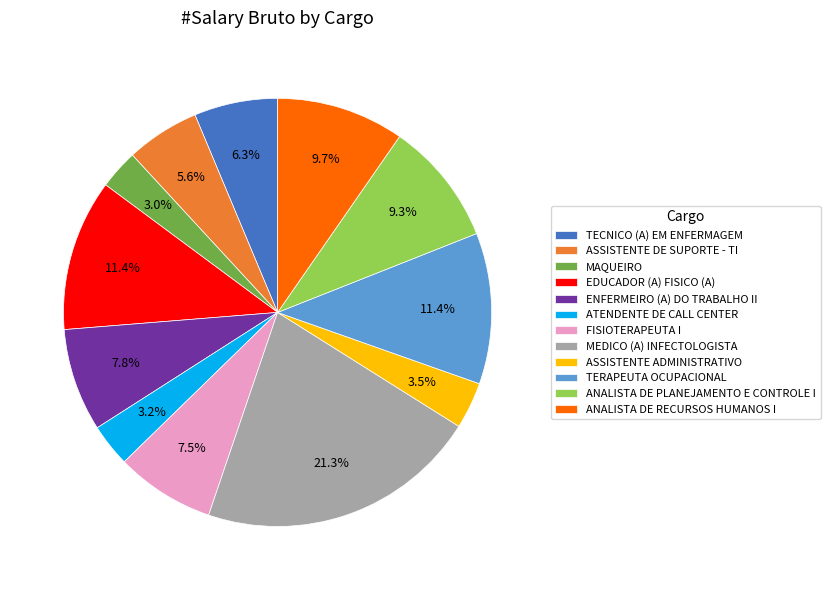

What is the largest slice in the pie chart?

MEDICO (A) INFECTOLOGISTA